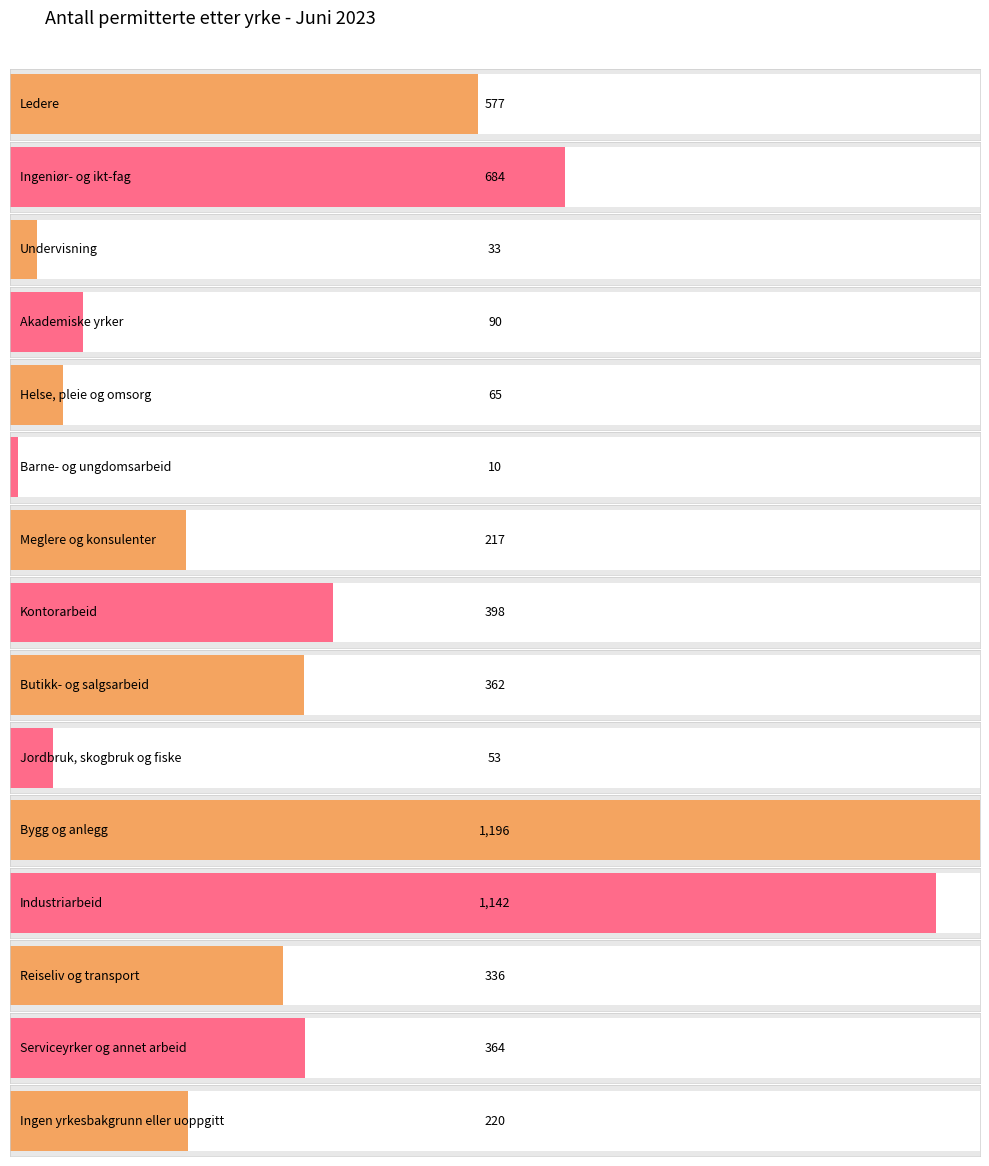

Rank the categories by value from highest to lowest.

Bygg og anlegg, Industriarbeid, Ingeniør- og ikt-fag, Ledere, Kontorarbeid, Serviceyrker og annet arbeid, Butikk- og salgsarbeid, Reiseliv og transport, Ingen yrkesbakgrunn eller uoppgitt, Meglere og konsulenter, Akademiske yrker, Helse, pleie og omsorg, Jordbruk, skogbruk og fiske, Undervisning, Barne- og ungdomsarbeid